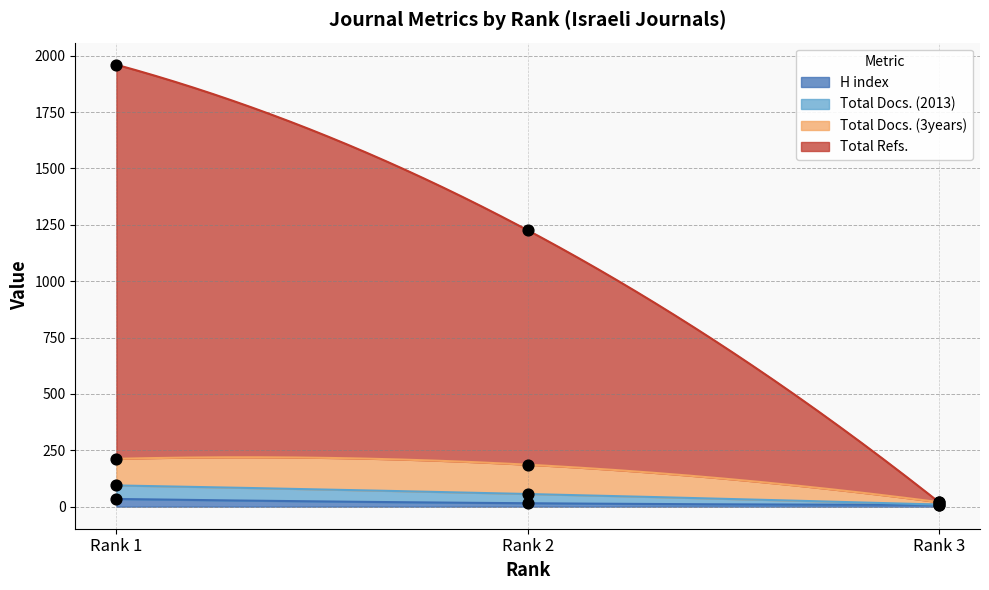

What is the total value across all series at Rank 1?

2088